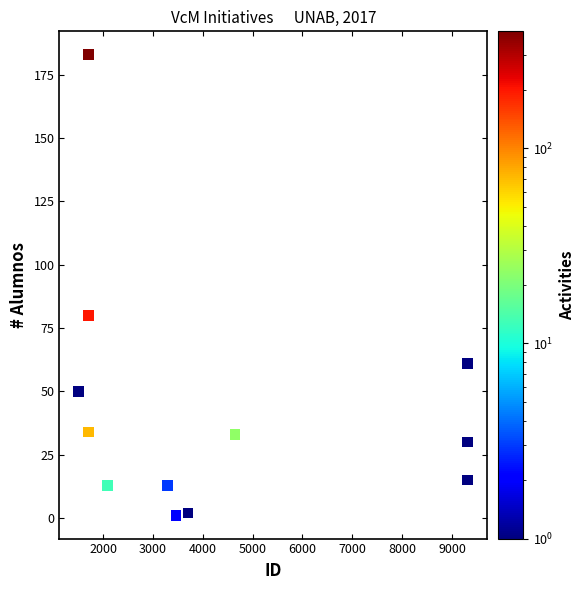

What Y value in the scatter plot is closest to 92?

80